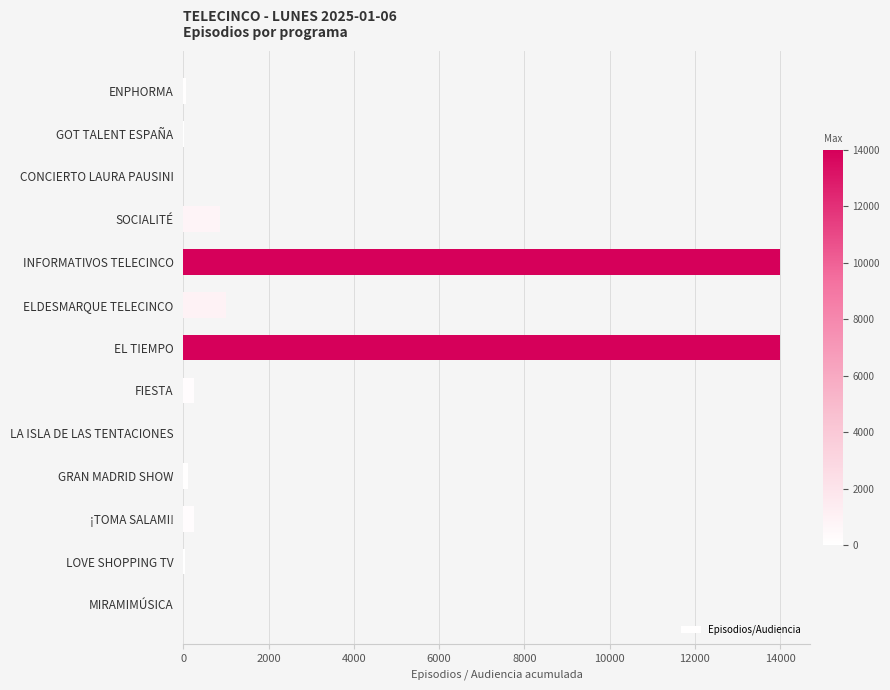

Is it true that the value at SOCIALITÉ is 860?

True